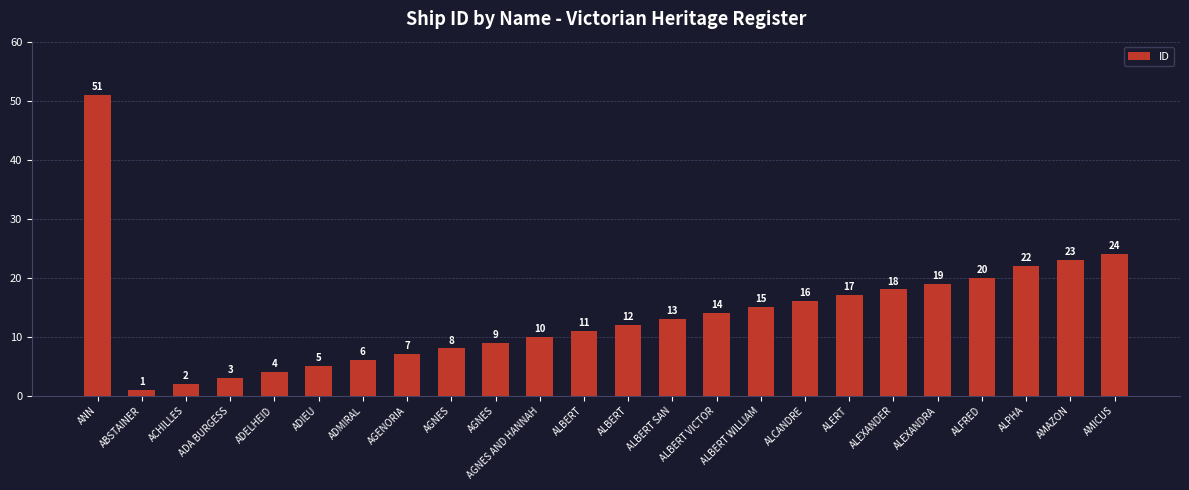

What is the smallest value displayed?

1